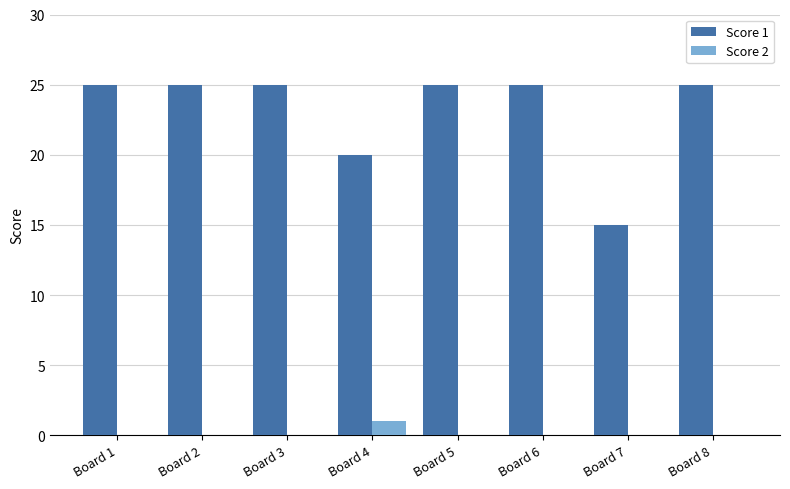

How many groups of bars are there?

8